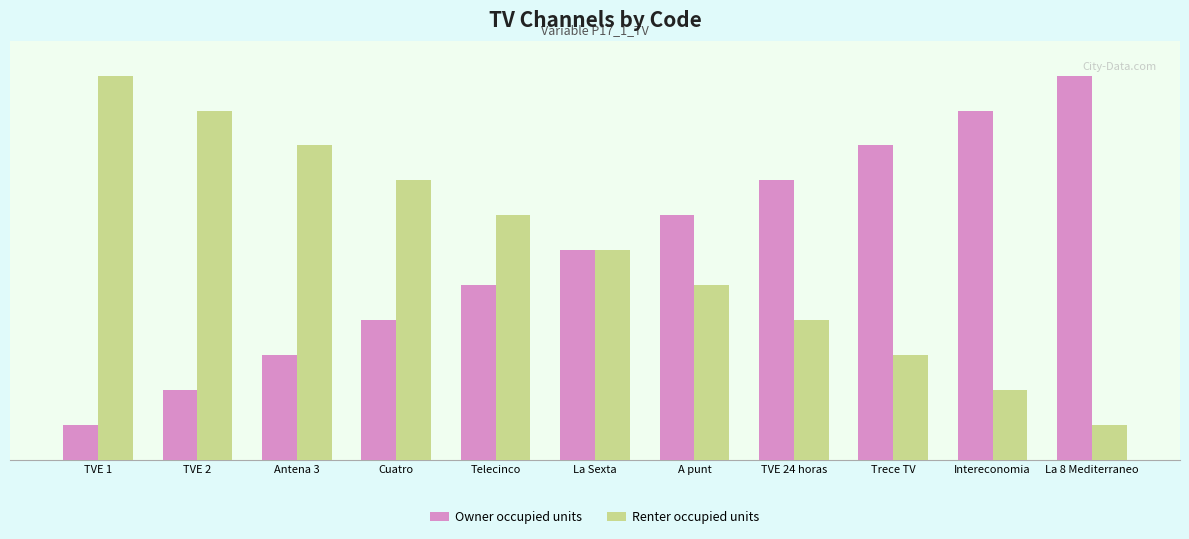

What are all the series names shown in the legend?

Owner occupied units, Renter occupied units